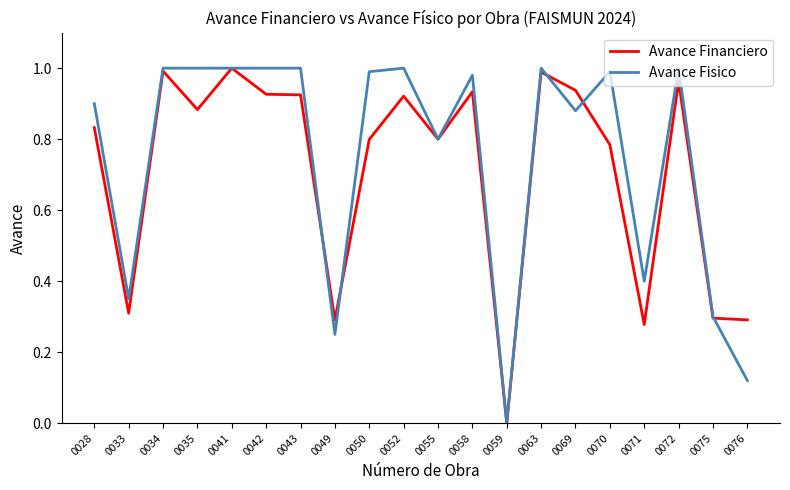

Which series ends up on top after the final intersection of Avance Fisico and Avance Financiero?

Avance Financiero